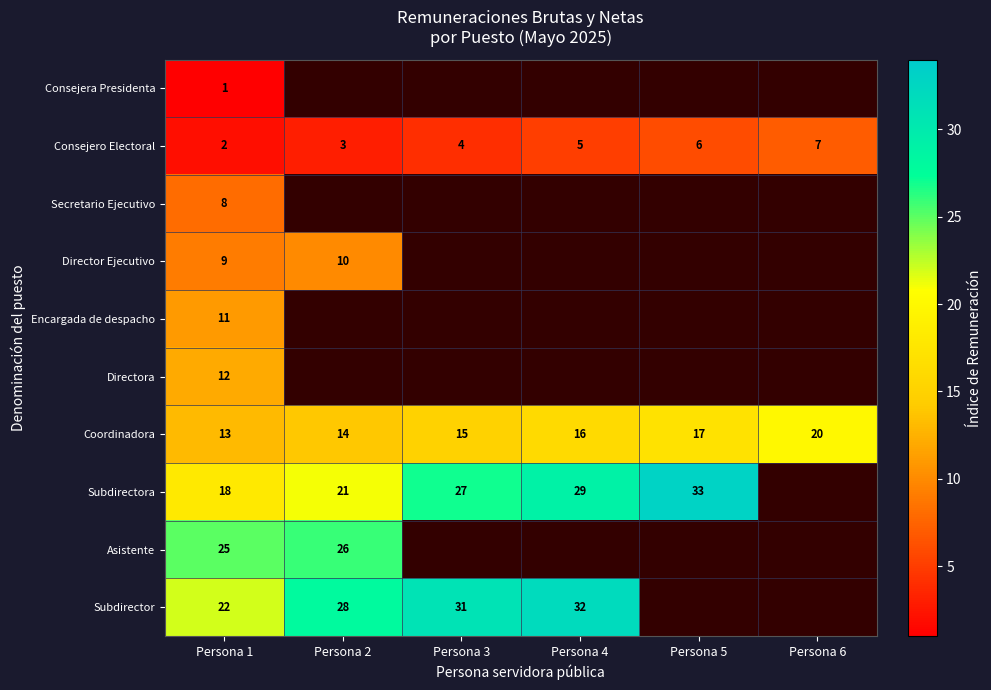

Is it true that Directora equals 12 at Persona 1?

True